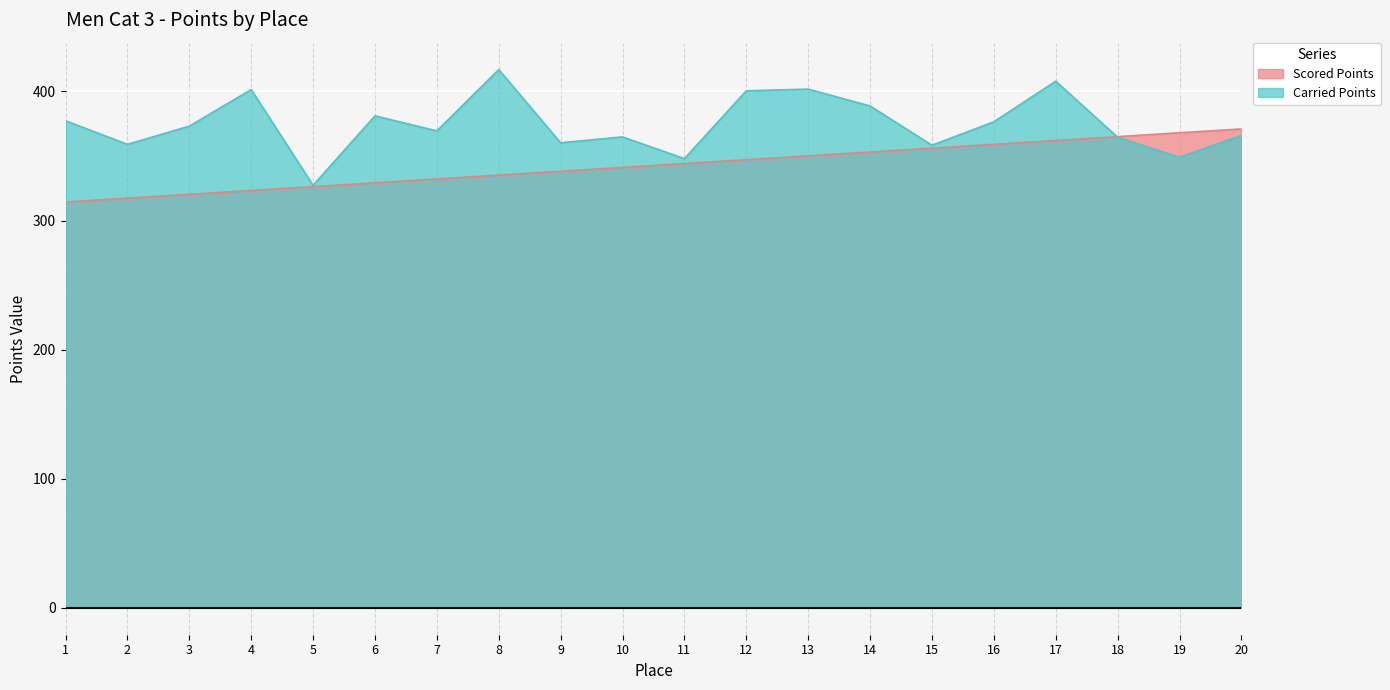

Which category has the highest value across all series?

8